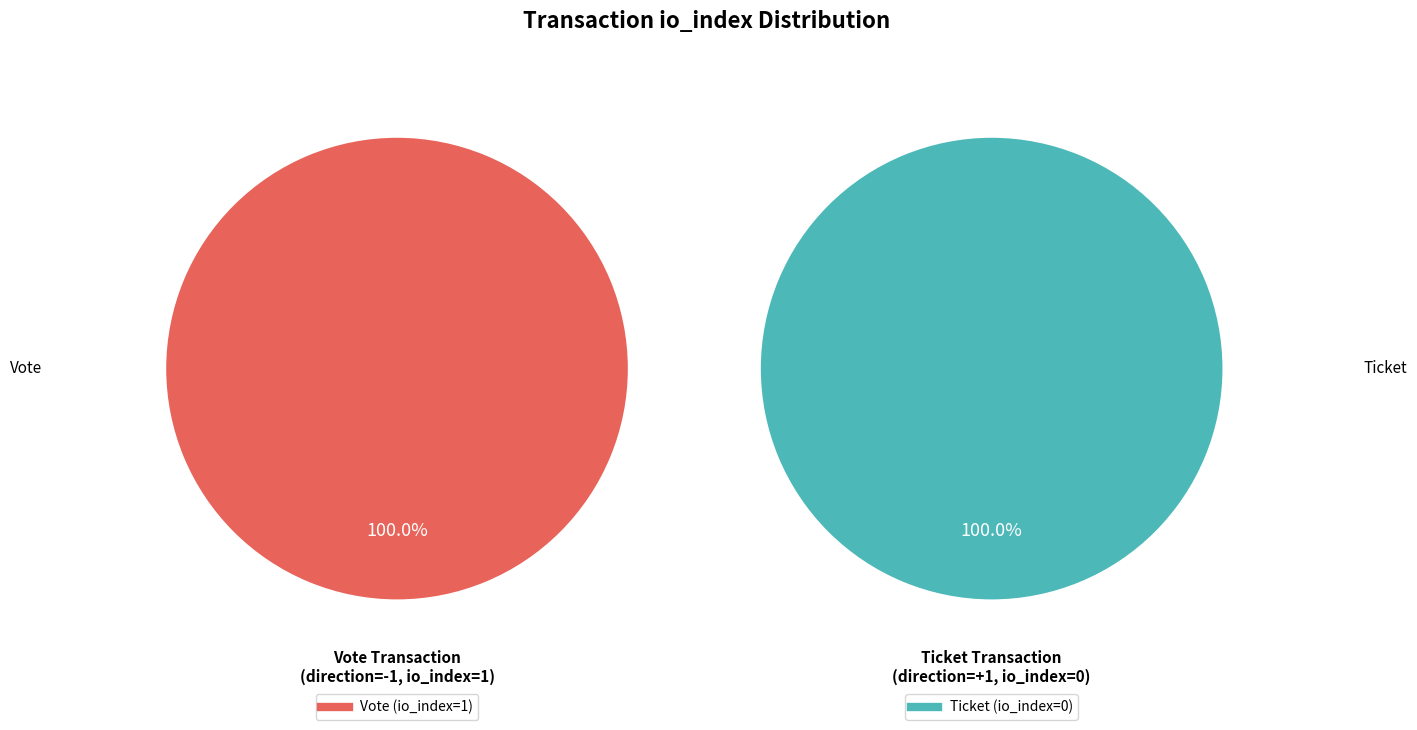

Is there any slice that represents more than half of the pie?

Yes